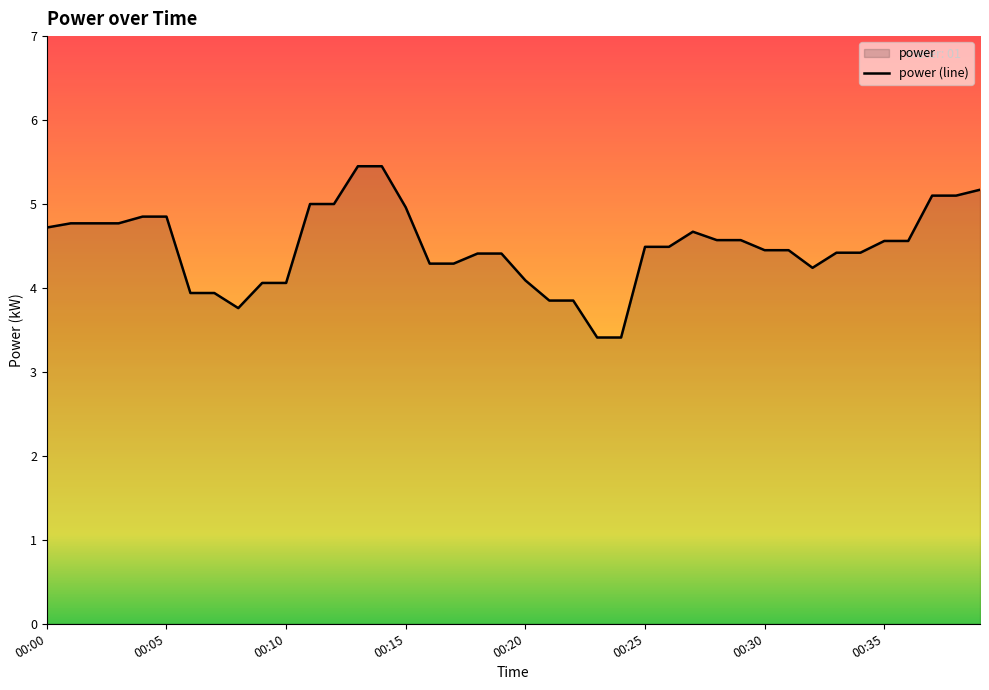

What is the average value?

4.5